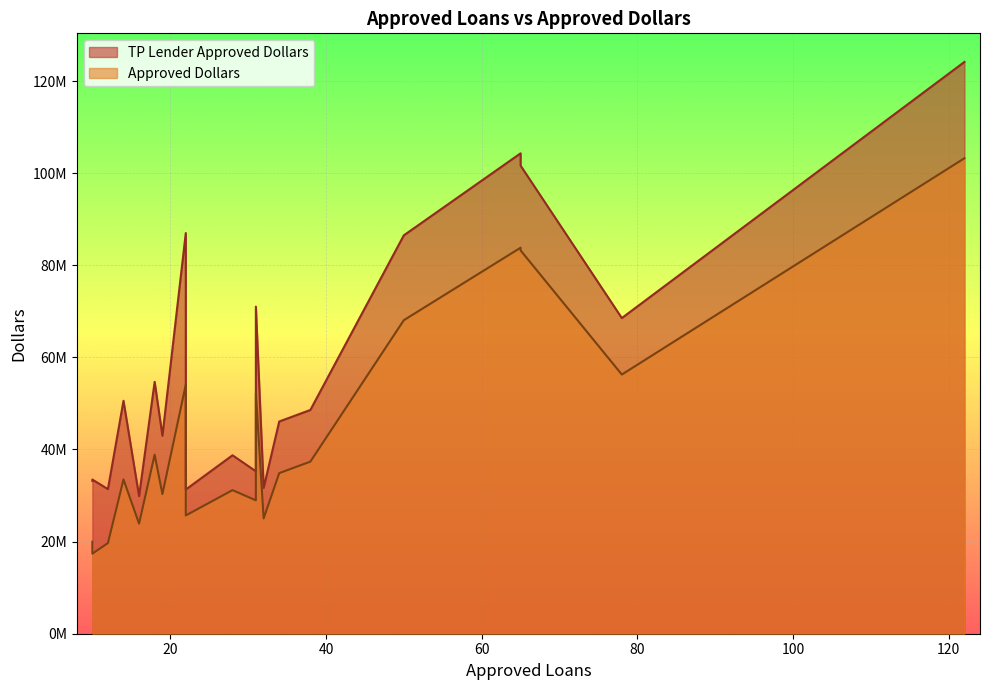

What is the average value of the TP Lender Approved Dollars series?

57545630